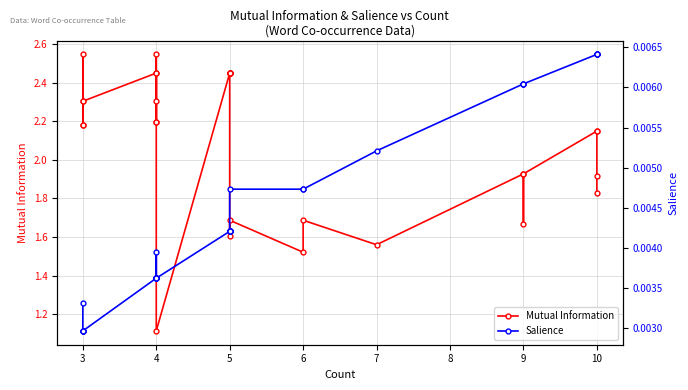

Which series has the largest range (max minus min)?

Mutual Information